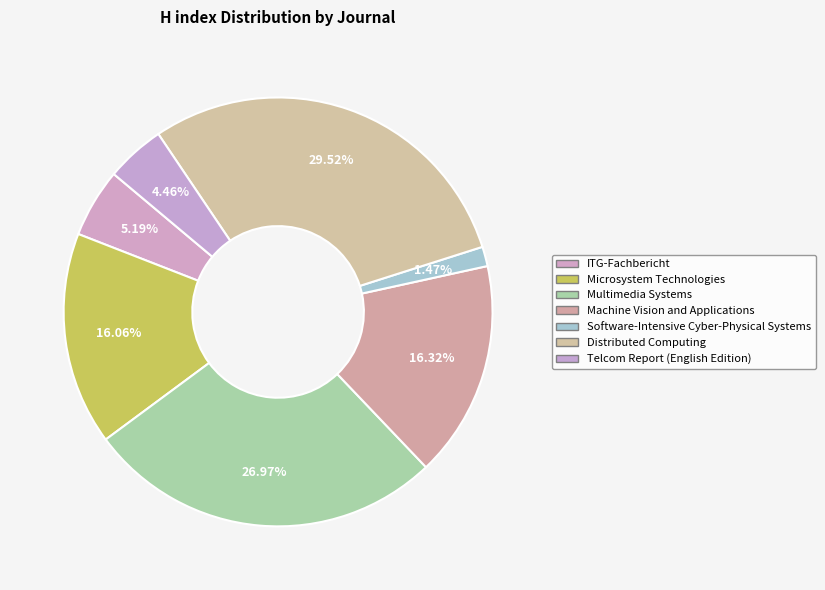

How many slices are in this pie chart?

7